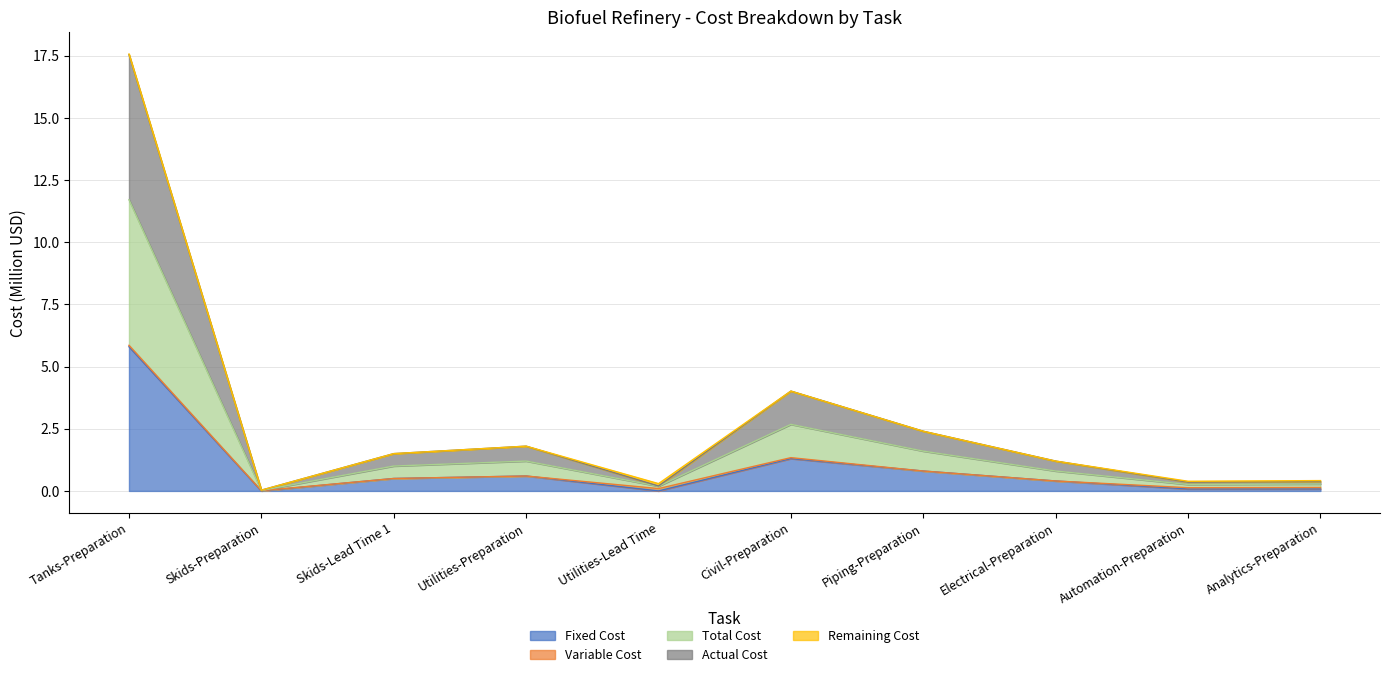

At which label does Actual Cost first exceed 1?

Tanks-Preparation